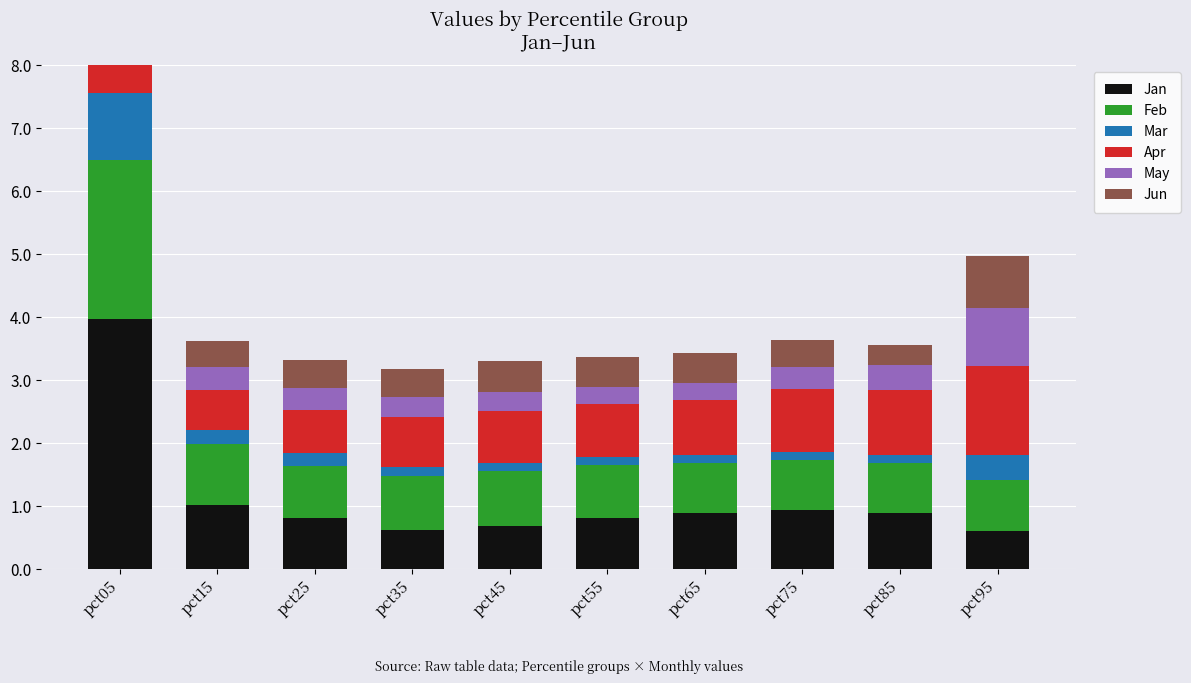

What is the value of the Mar bar at the 1st from the left?

1.1